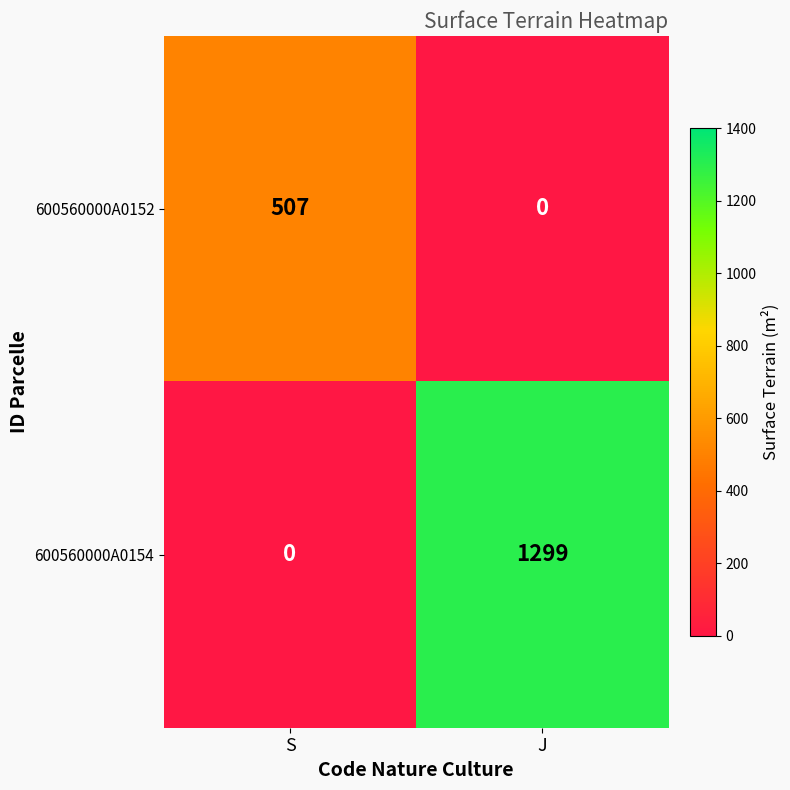

What is the difference between the highest and lowest values at J?

1299